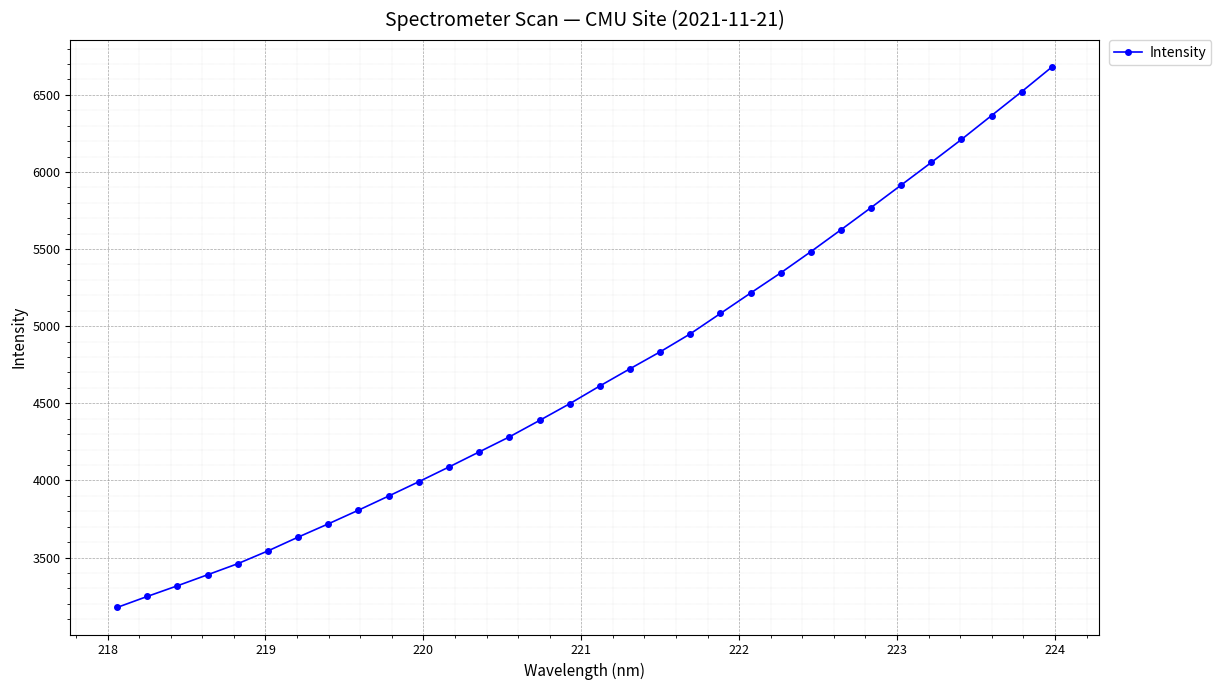

What is the maximum value shown in the chart?

6680.2